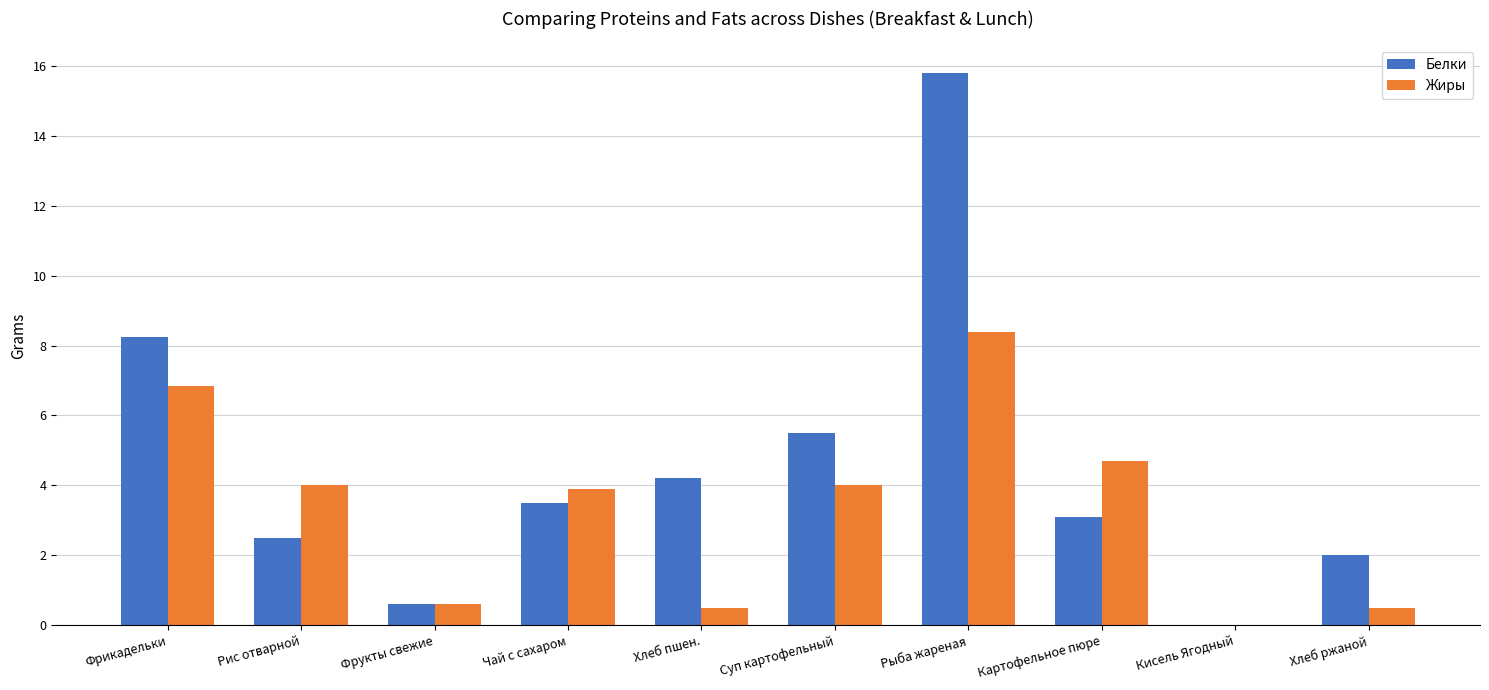

The Жиры series shows 6.8 at Фрикадельки. True or false?

True